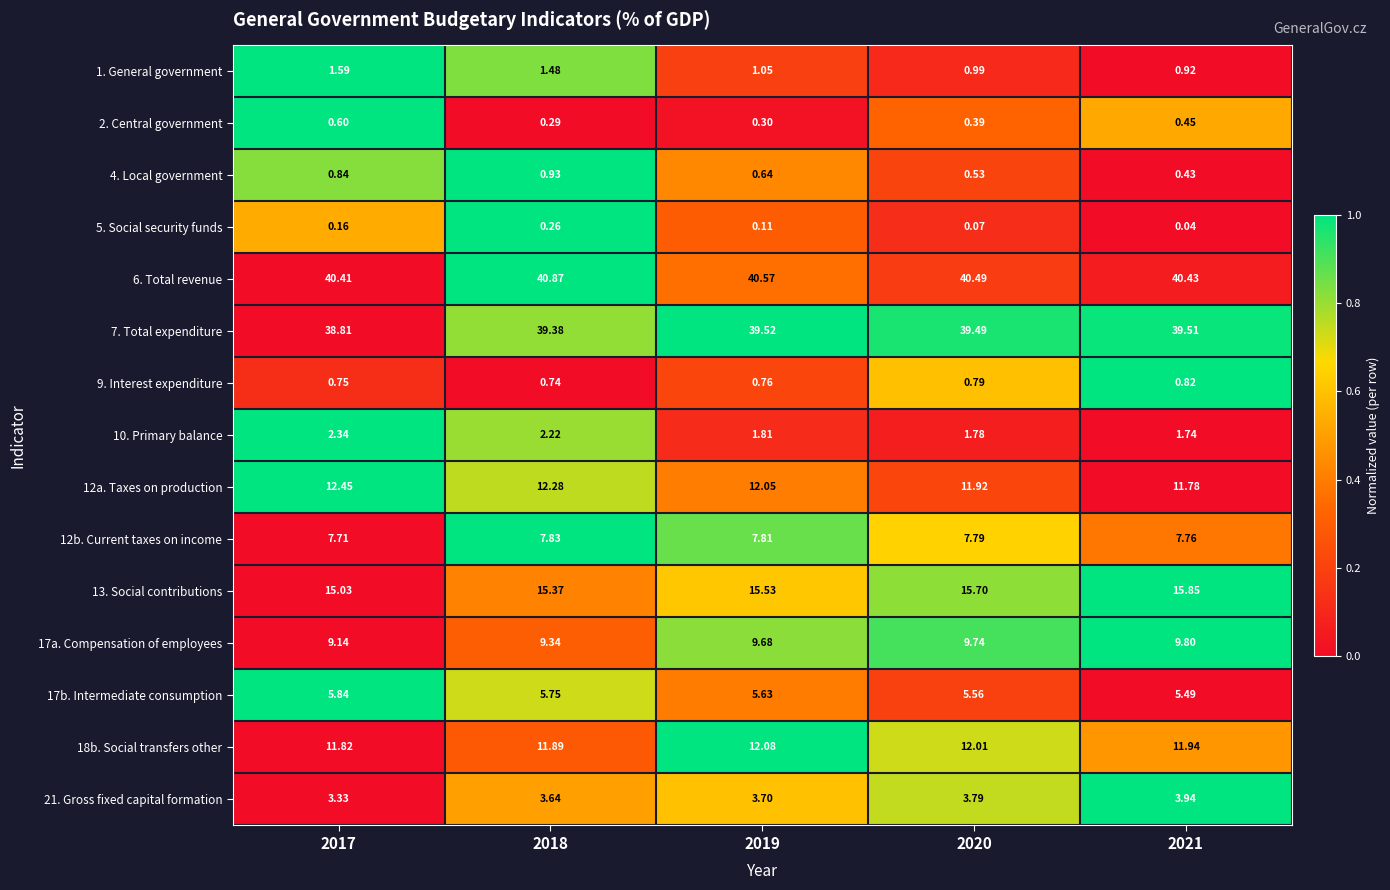

Is the value of 21. Gross fixed capital formation at 2018 greater than the value of 12b. Current taxes on income at 2020?

No